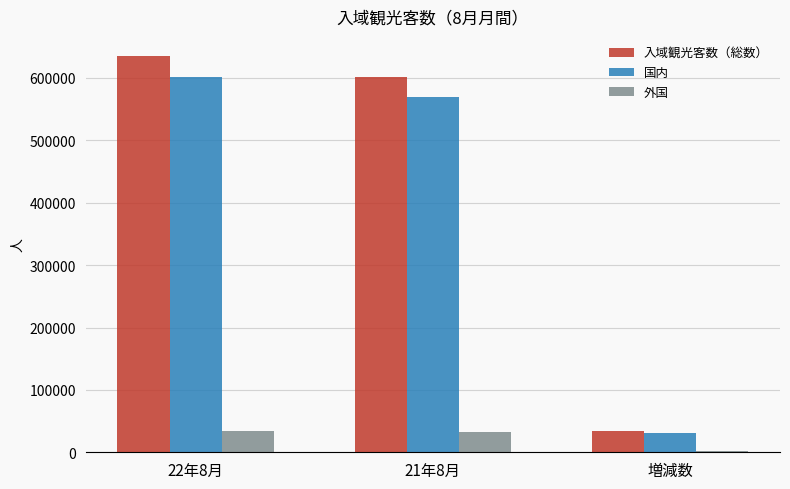

The value of 国内 at 増減数 is 31200. True or false?

True